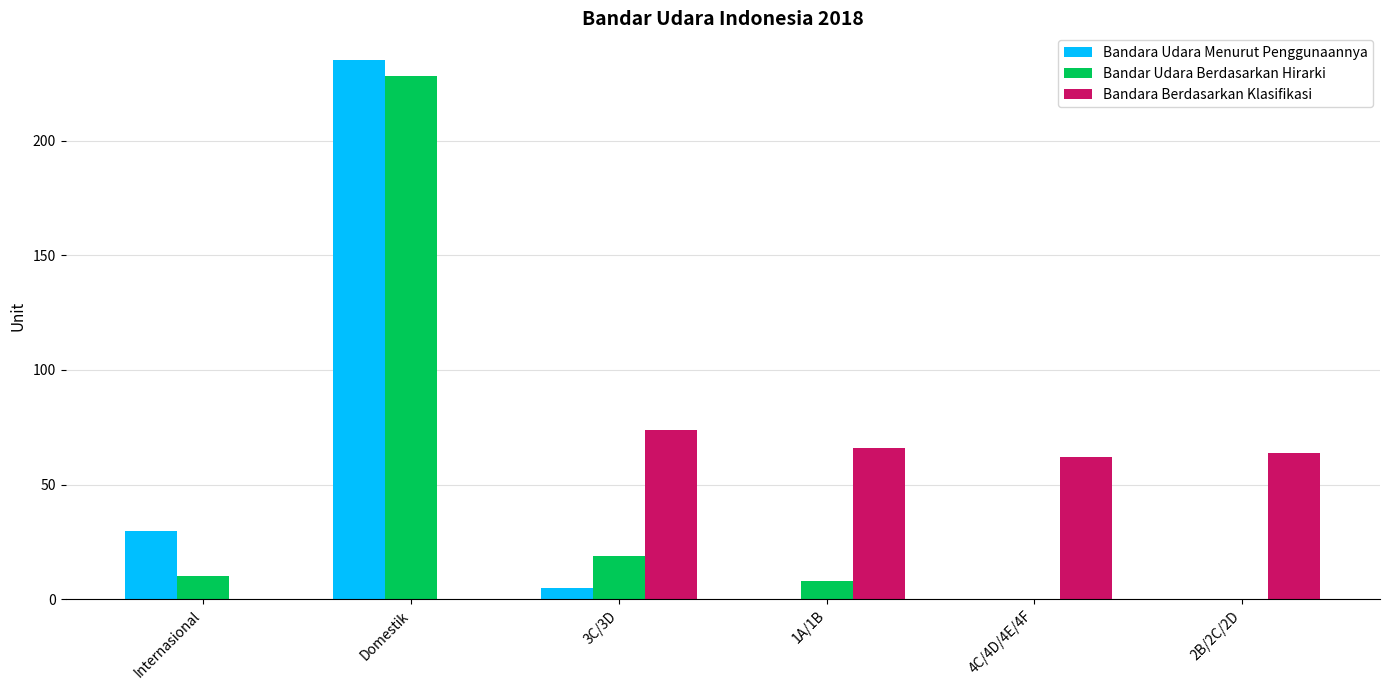

Count the number of data series in this chart.

3